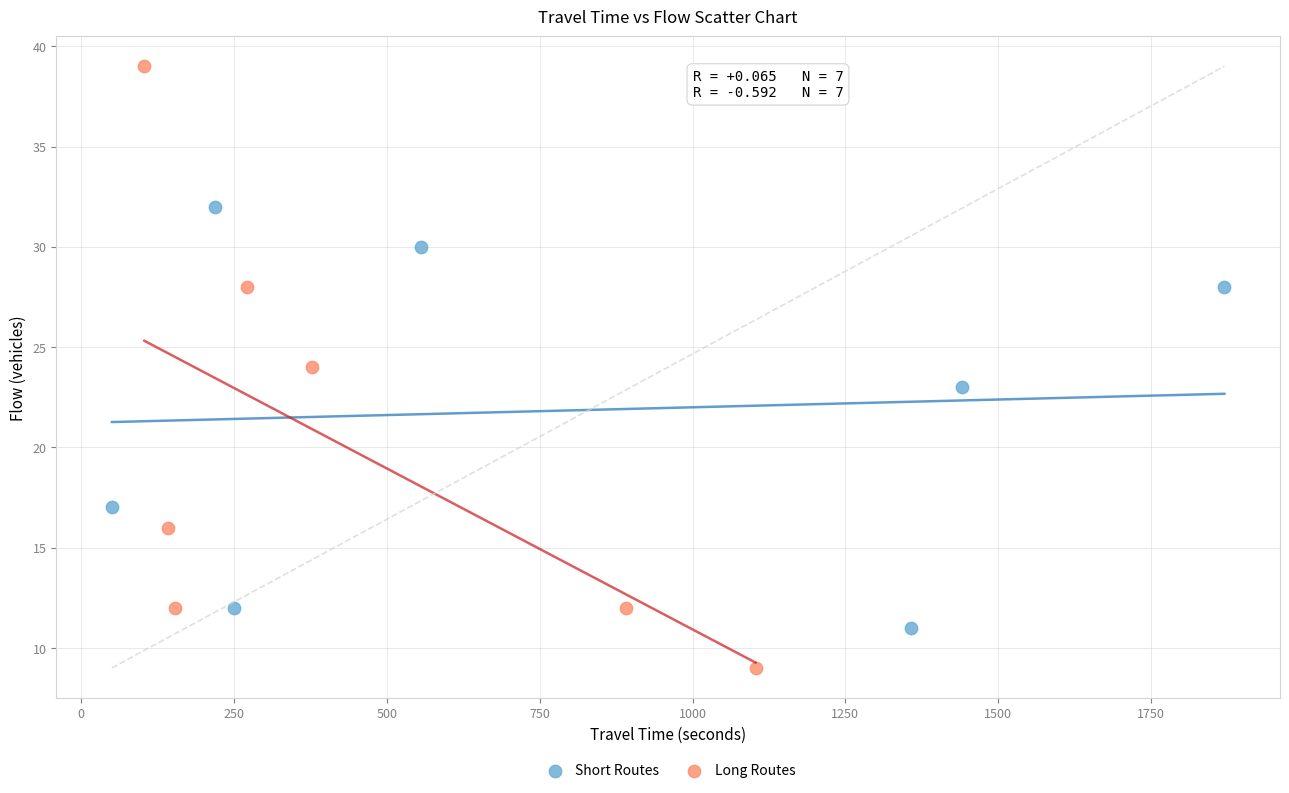

Which series reaches the minimum Y coordinate?

Long Routes